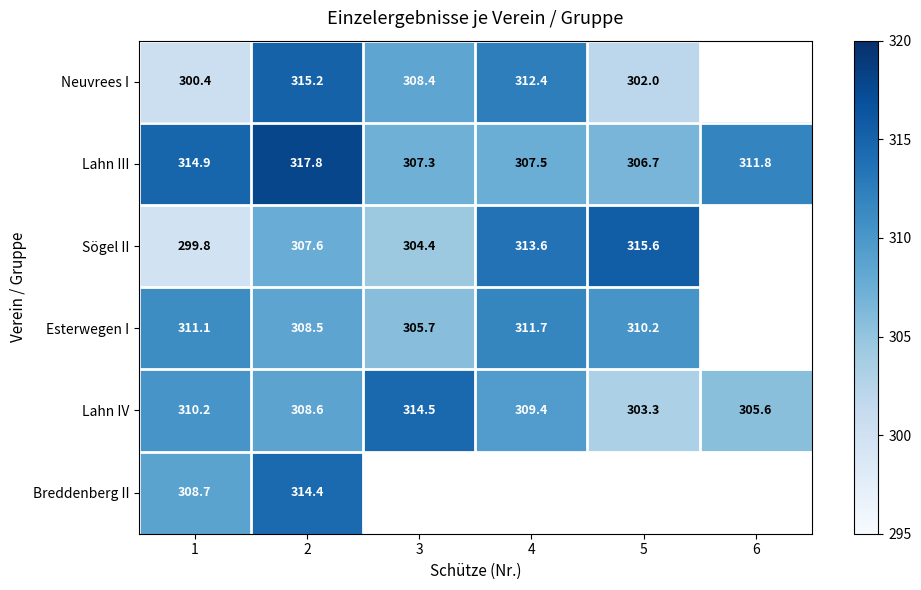

At which label does Lahn IV reach its minimum?

5